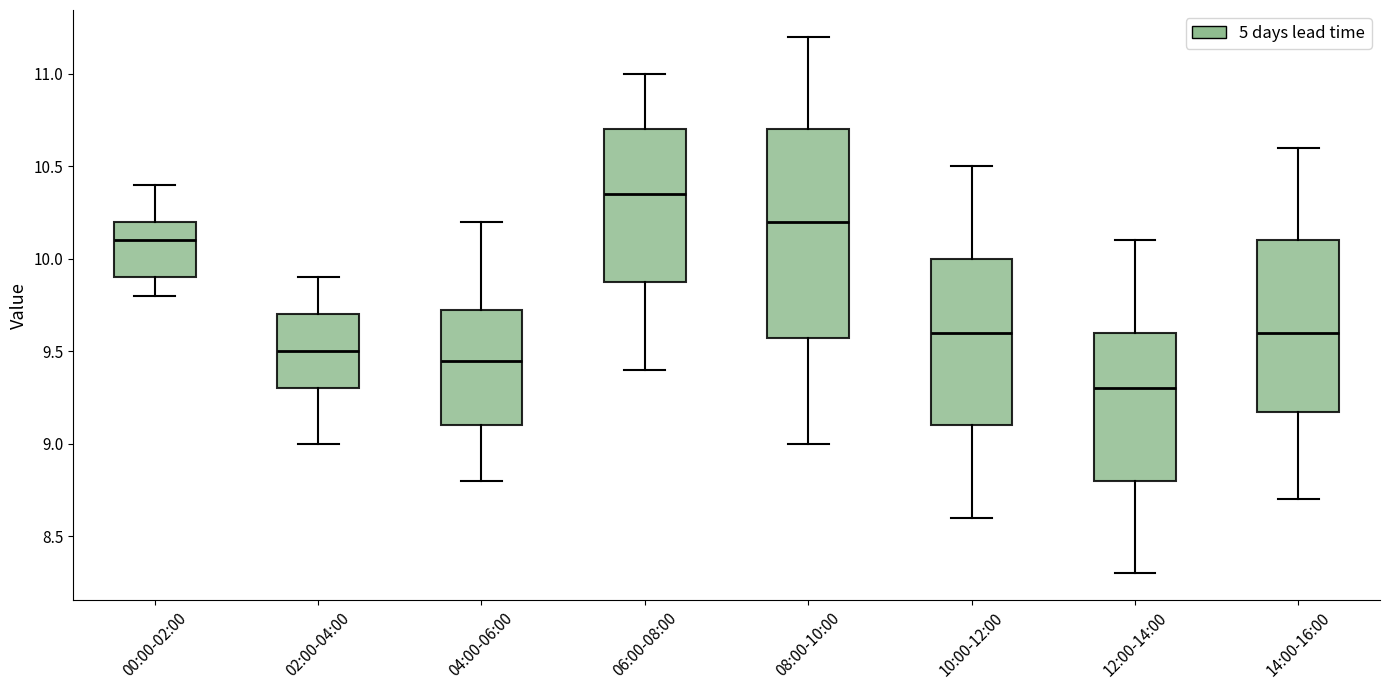

Reading left to right, read every box against the y-axis: the position of its median line, the range the box covers, and the ends of its whiskers. The values are not printed on the chart, so give them approximately, as read against the axis.

00:00-02:00: median 10.10, box 9.90 to 10.20, whiskers 9.80 to 10.40
02:00-04:00: median 9.50, box 9.30 to 9.70, whiskers 9.00 to 9.90
04:00-06:00: median 9.45, box 9.10 to 9.75, whiskers 8.80 to 10.20
06:00-08:00: median 10.35, box 9.90 to 10.70, whiskers 9.40 to 11.00
08:00-10:00: median 10.20, box 9.60 to 10.70, whiskers 9.00 to 11.20
10:00-12:00: median 9.60, box 9.10 to 10.00, whiskers 8.60 to 10.50
12:00-14:00: median 9.30, box 8.80 to 9.60, whiskers 8.30 to 10.10
14:00-16:00: median 9.60, box 9.20 to 10.10, whiskers 8.70 to 10.60